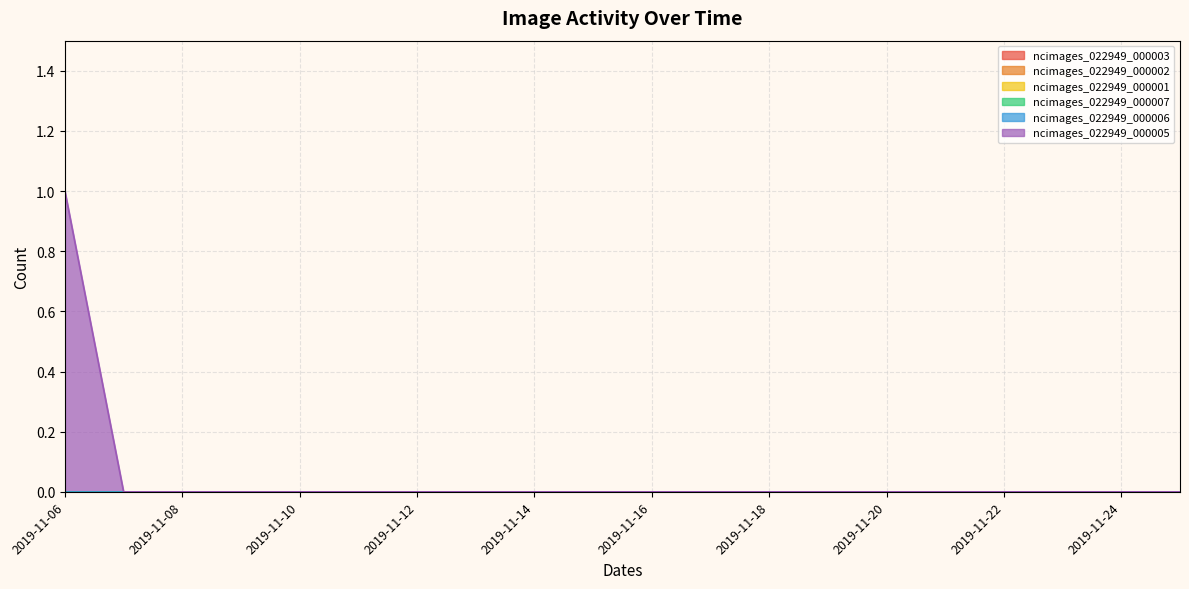

Rank the series by their maximum value, from lowest to highest.

ncimages_022949_000003, ncimages_022949_000002, ncimages_022949_000001, ncimages_022949_000007, ncimages_022949_000006, ncimages_022949_000005